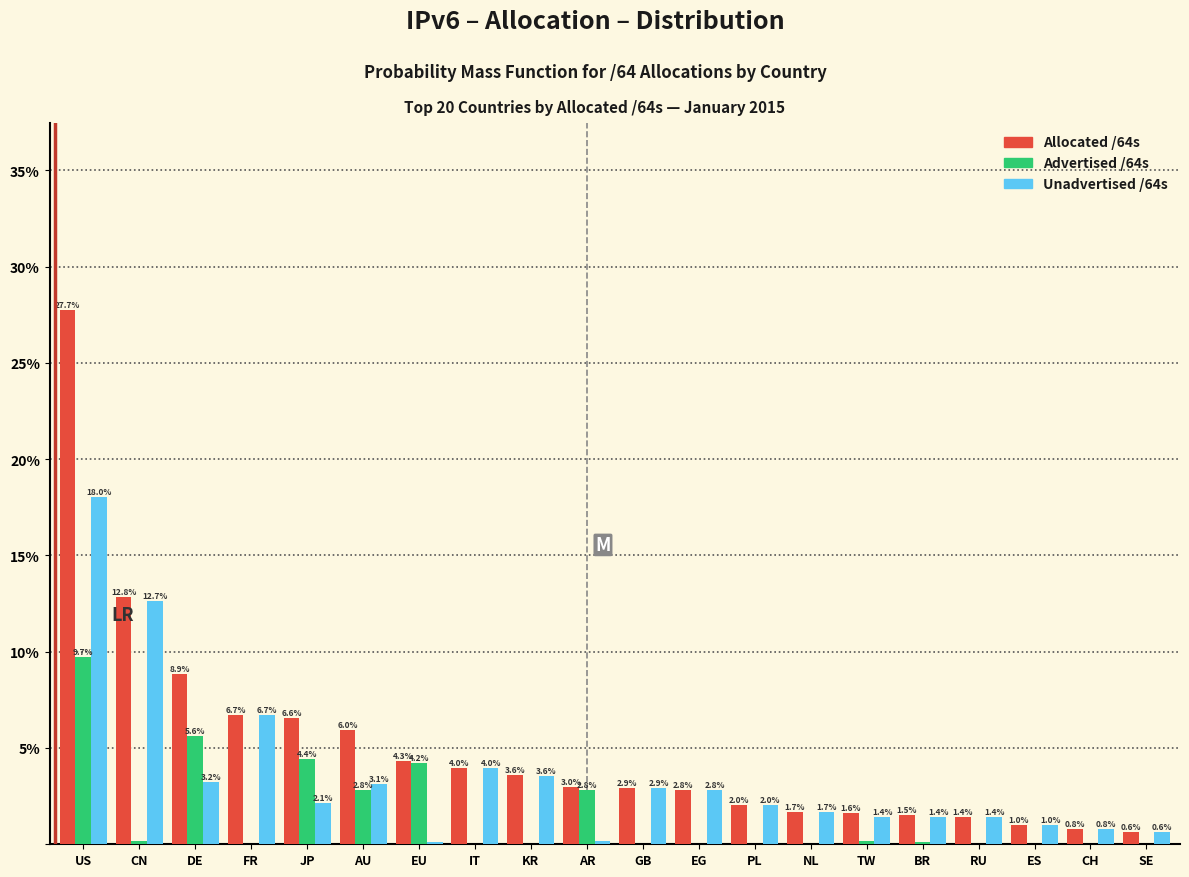

Is it true that Unadvertised /64s equals 1.5 at DE?

False